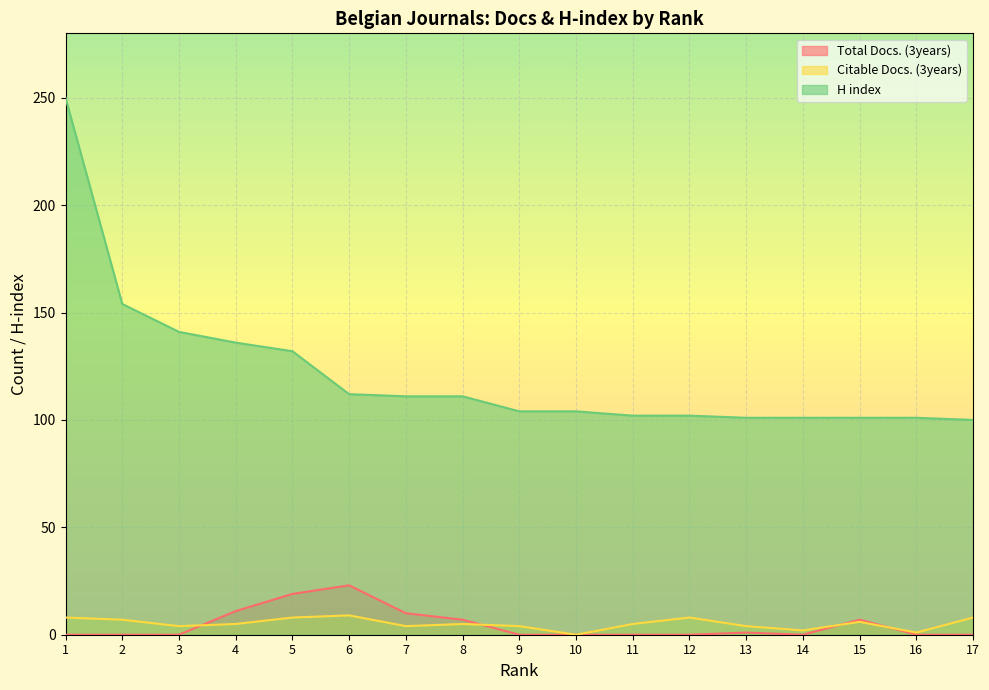

True or false: Citable Docs. (3years) and H index cross at least once.

False